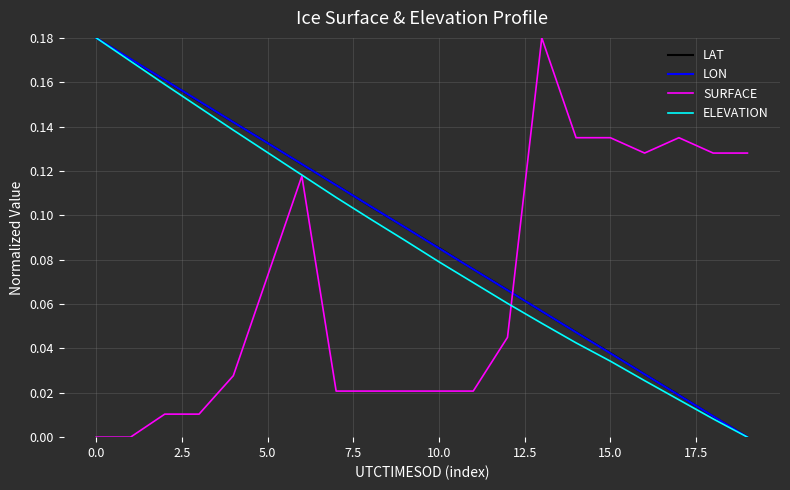

True or false: LON and SURFACE intersect in this chart.

True